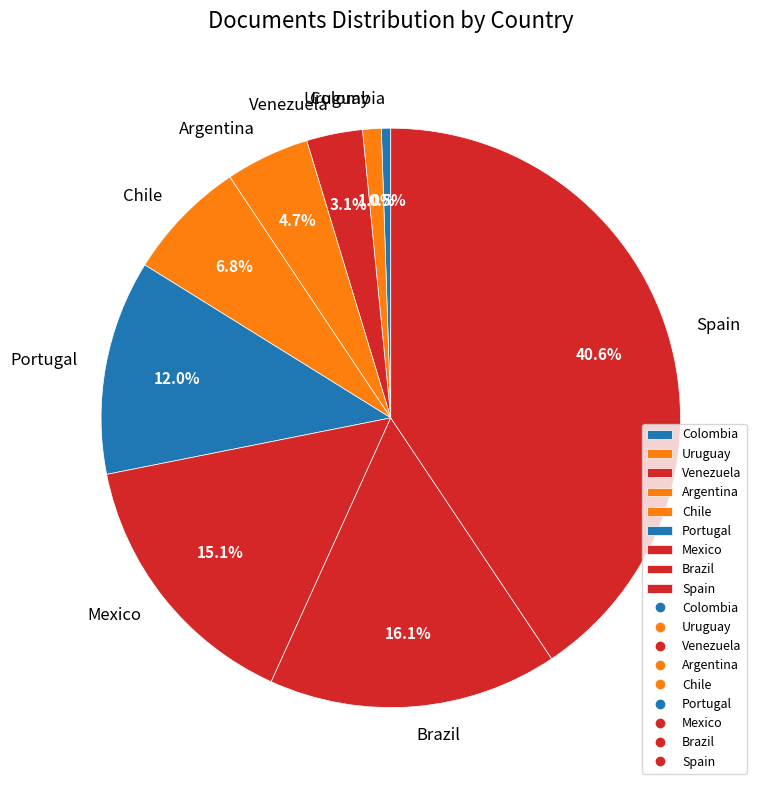

To the nearest percent, what percentage of the pie is Spain?

41%